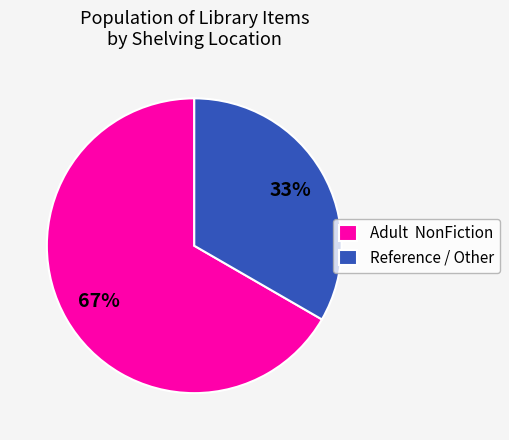

Which category accounts for the majority?

Adult NonFiction